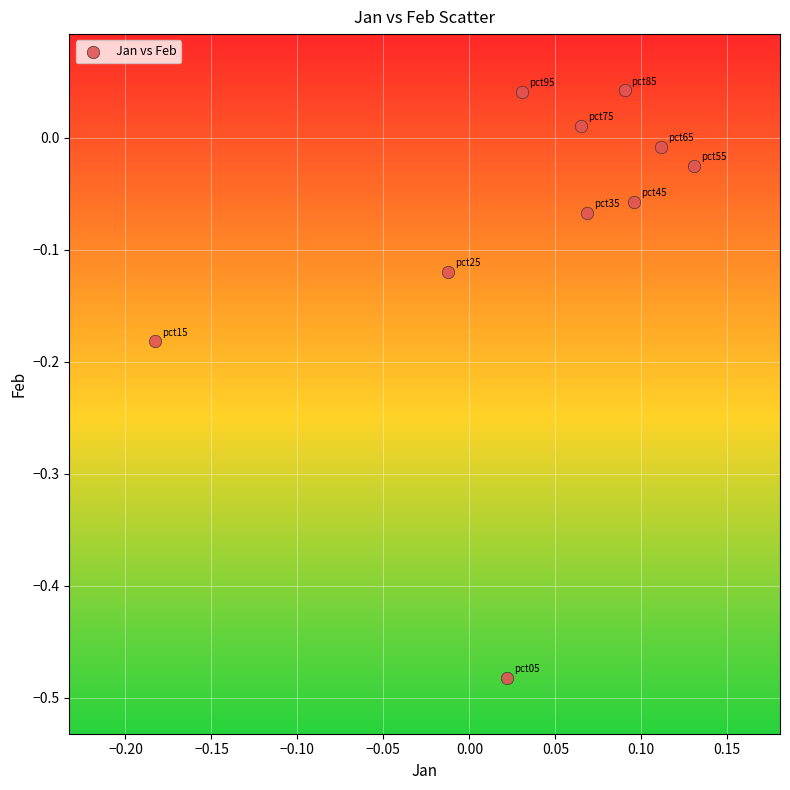

What is the range of X values (max minus min)?

0.3